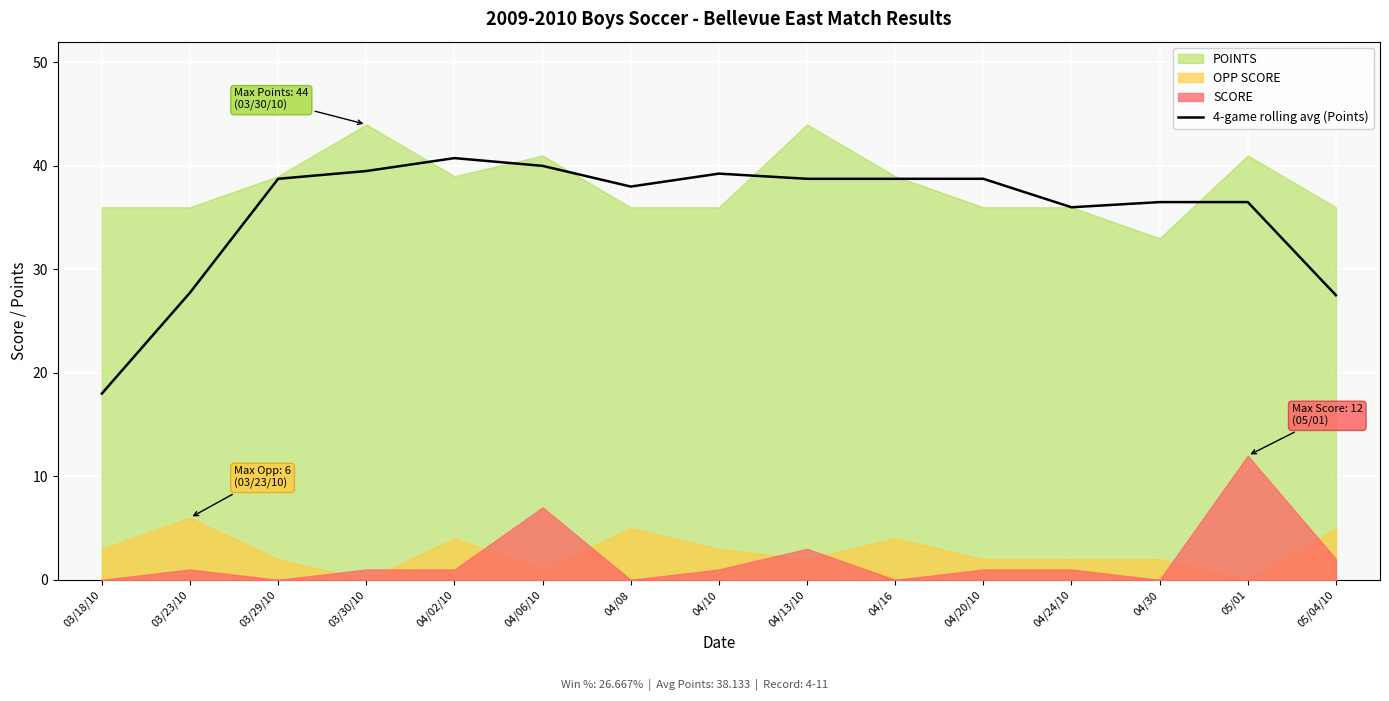

Rank the categories by value from highest to lowest.

04/02/10, 04/06/10, 03/30/10, 04/10, 03/29/10, 04/13/10, 04/16, 04/20/10, 04/08, 04/30, 05/01, 04/24/10, 03/23/10, 05/04/10, 03/18/10